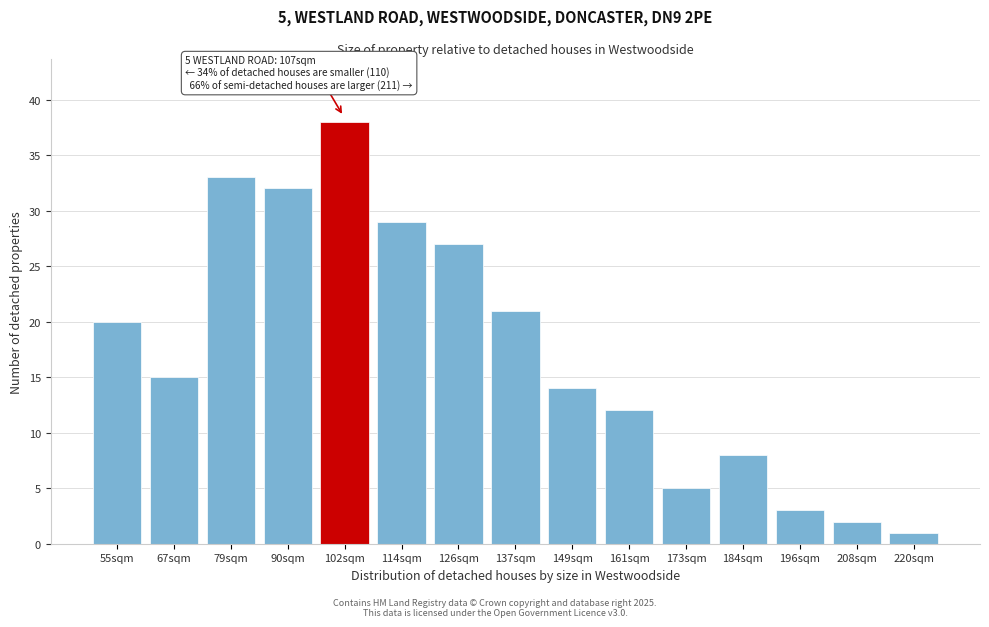

Reading right to left, transcribe all the data shown in this chart.

1	2	3	8	5	12	14	21	27	29	38	32	33	15	20